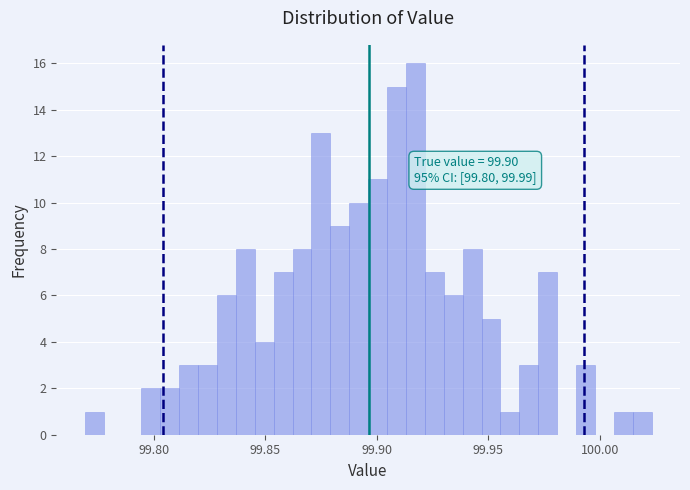

Read against the x-axis, roughly where is the centre of the tallest bar?

99.915